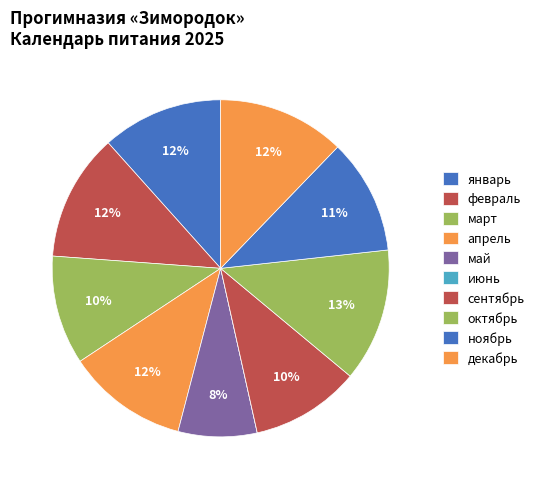

Is январь the majority of the pie?

No